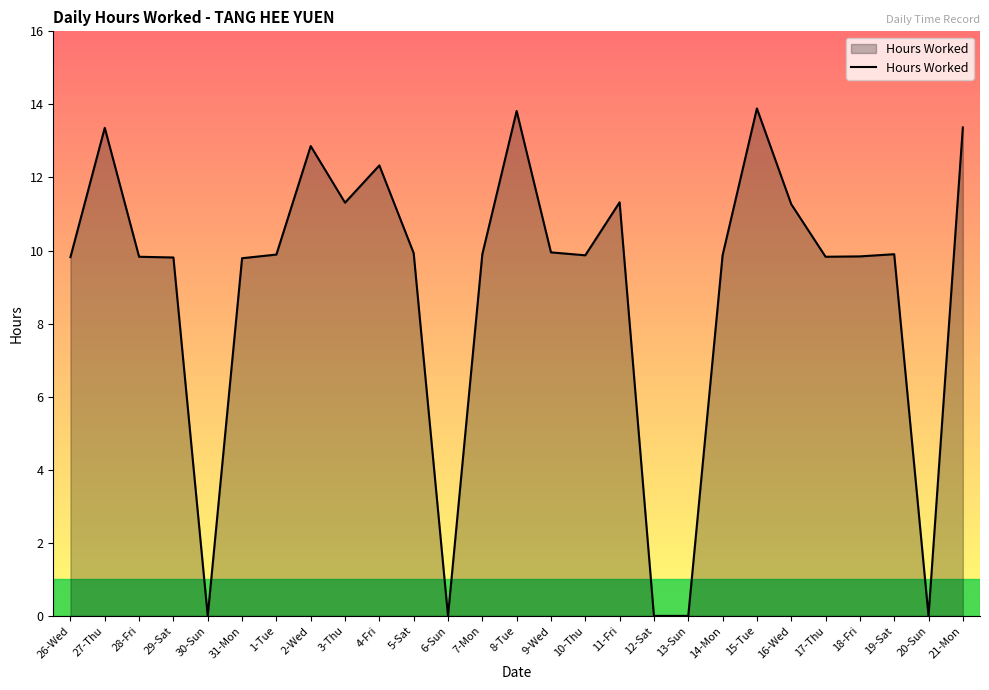

What is the difference between the maximum and minimum values?

13.9